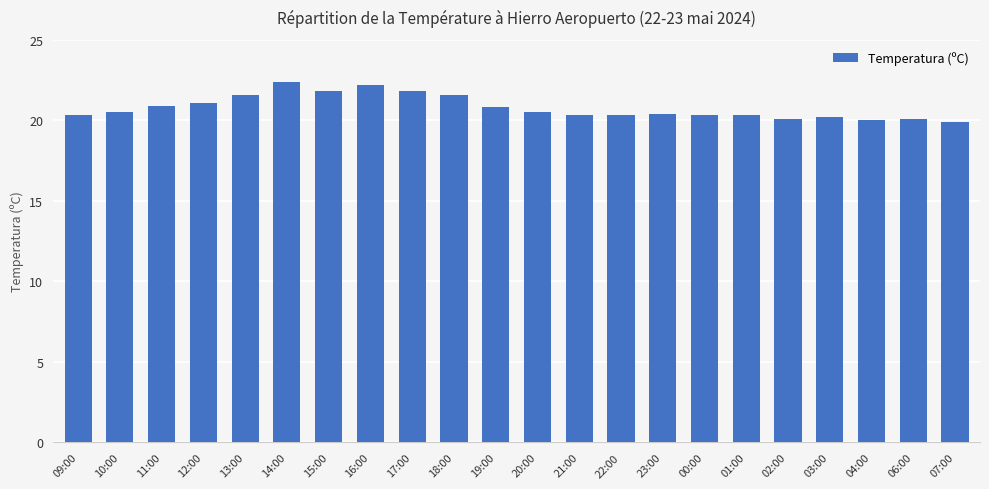

The chart shows a value of 8.1 at 18:00. True or false?

False